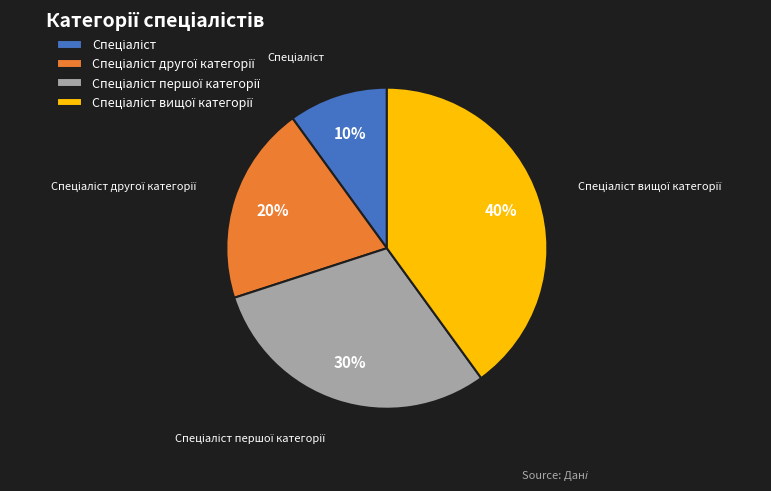

Is there a majority slice in this chart?

No